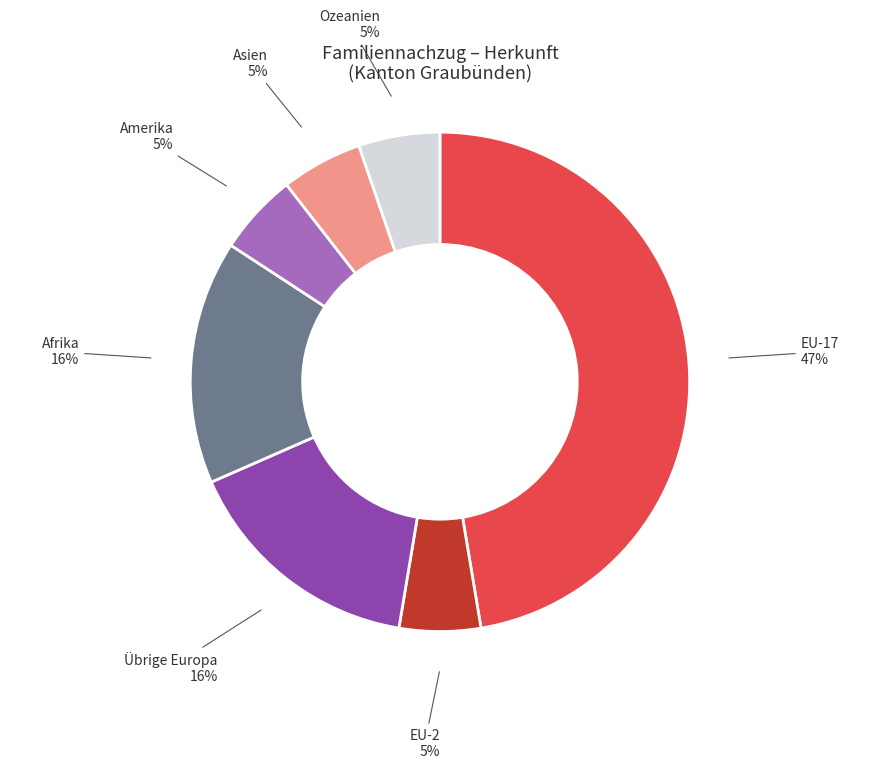

Is there a majority slice in this chart?

No